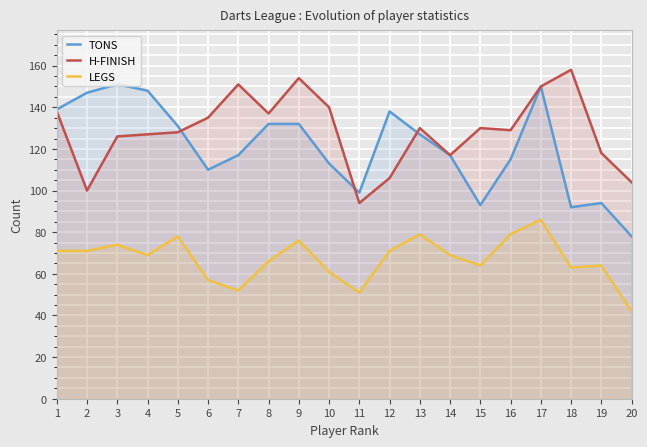

Where is H-FINISH nearest to the value 126?

3